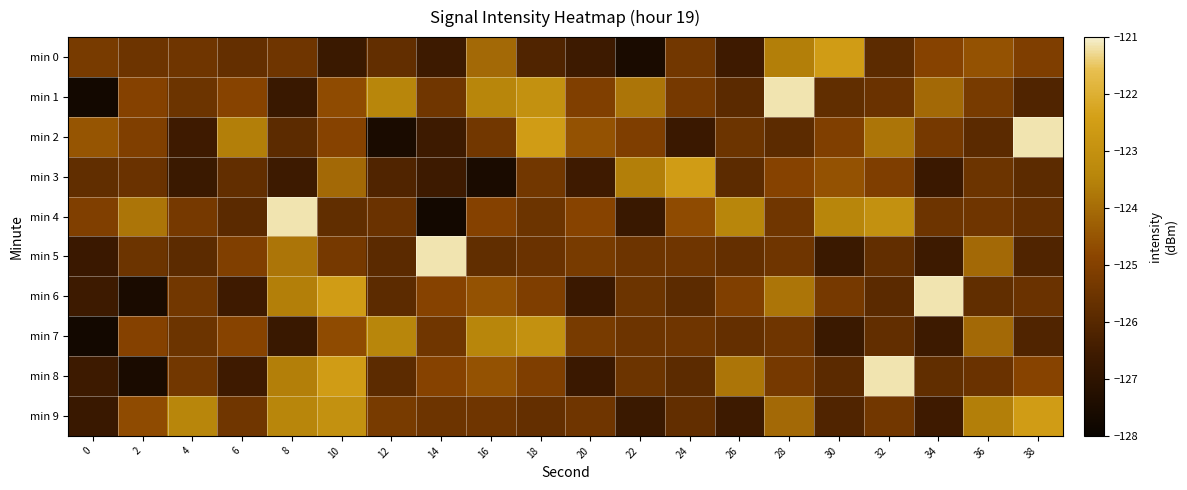

Reading right to left, extract all data points from this chart.

min 0: 38=-125.1	36=-124.6	34=-125.0	32=-125.9	30=-122.6	28=-123.6	26=-126.6	24=-125.4	22=-127.6	20=-126.6	18=-126.1	16=-124.1	14=-126.6	12=-125.7	10=-126.6	8=-125.5	6=-125.7	4=-125.5	2=-125.5	0=-125.3
min 1: 38=-126.1	36=-125.3	34=-124.1	32=-125.6	30=-125.8	28=-121.2	26=-125.9	24=-125.3	22=-123.8	20=-125.1	18=-123.0	16=-123.4	14=-125.4	12=-123.4	10=-124.7	8=-126.7	6=-124.9	4=-125.5	2=-125.0	0=-127.8
min 2: 38=-121.2	36=-125.9	34=-125.3	32=-123.8	30=-125.1	28=-125.9	26=-125.5	24=-126.7	22=-125.1	20=-124.6	18=-122.6	16=-125.4	14=-126.6	12=-127.6	10=-125.0	8=-125.9	6=-123.6	4=-126.6	2=-125.1	0=-124.5
min 3: 38=-125.9	36=-125.5	34=-126.7	32=-125.1	30=-124.6	28=-125.0	26=-125.9	24=-122.6	22=-123.6	20=-126.6	18=-125.4	16=-127.6	14=-126.6	12=-126.1	10=-124.1	8=-126.6	6=-125.7	4=-126.6	2=-125.6	0=-125.8
min 4: 38=-125.7	36=-125.5	34=-125.5	32=-123.0	30=-123.4	28=-125.4	26=-123.4	24=-124.7	22=-126.7	20=-124.9	18=-125.5	16=-125.0	14=-127.8	12=-125.6	10=-125.8	8=-121.2	6=-125.9	4=-125.3	2=-123.8	0=-125.1
min 5: 38=-126.1	36=-124.1	34=-126.6	32=-125.7	30=-126.6	28=-125.5	26=-125.7	24=-125.5	22=-125.5	20=-125.3	18=-125.6	16=-125.8	14=-121.2	12=-125.9	10=-125.3	8=-123.8	6=-125.1	4=-125.9	2=-125.5	0=-126.7
min 6: 38=-125.6	36=-125.8	34=-121.2	32=-125.9	30=-125.3	28=-123.8	26=-125.1	24=-125.9	22=-125.5	20=-126.7	18=-125.1	16=-124.6	14=-125.0	12=-125.9	10=-122.6	8=-123.6	6=-126.6	4=-125.4	2=-127.6	0=-126.6
min 7: 38=-126.1	36=-124.1	34=-126.6	32=-125.7	30=-126.6	28=-125.5	26=-125.7	24=-125.5	22=-125.5	20=-125.3	18=-123.0	16=-123.4	14=-125.4	12=-123.4	10=-124.7	8=-126.7	6=-124.9	4=-125.5	2=-125.0	0=-127.8
min 8: 38=-124.9	36=-125.6	34=-125.8	32=-121.2	30=-125.9	28=-125.3	26=-123.8	24=-125.9	22=-125.5	20=-126.7	18=-125.1	16=-124.6	14=-125.0	12=-125.9	10=-122.6	8=-123.6	6=-126.6	4=-125.4	2=-127.6	0=-126.6
min 9: 38=-122.6	36=-123.6	34=-126.6	32=-125.4	30=-126.1	28=-124.1	26=-126.6	24=-125.7	22=-126.6	20=-125.5	18=-125.7	16=-125.5	14=-125.5	12=-125.3	10=-123.0	8=-123.4	6=-125.4	4=-123.4	2=-124.7	0=-126.7